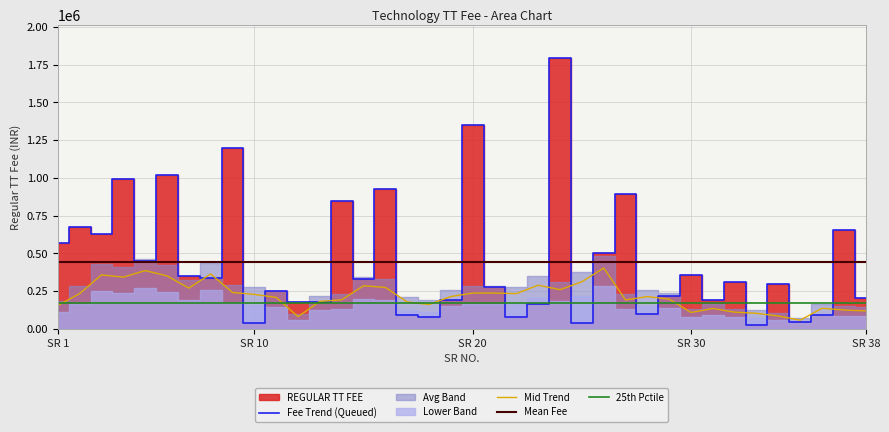

What is the difference between the values at 37 and 5?

207000